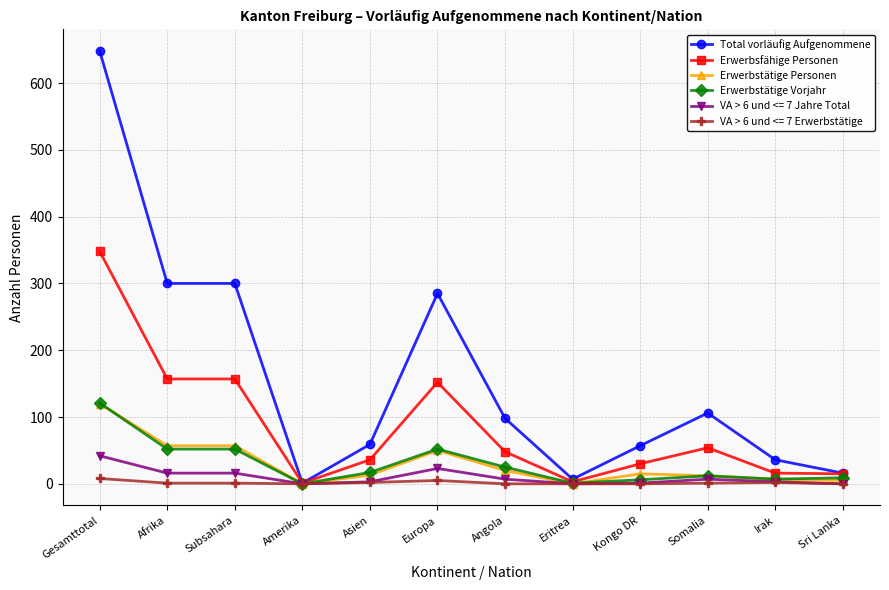

True or false: Erwerbstätige Personen has more than 0 points higher than both neighbors.

True